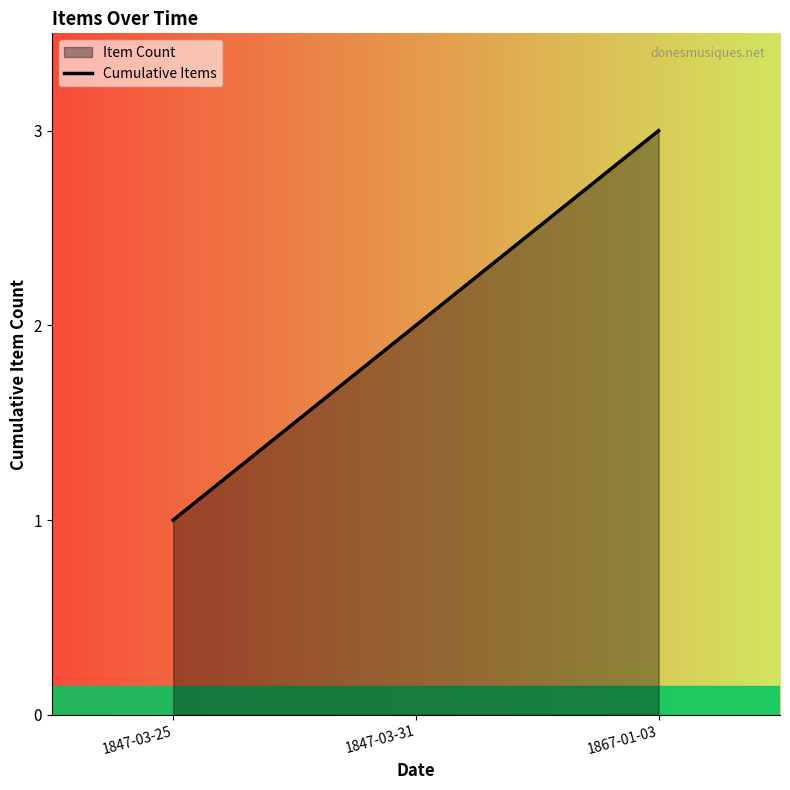

What is the sum of the values at 1867-01-03 and 1847-03-25?

4